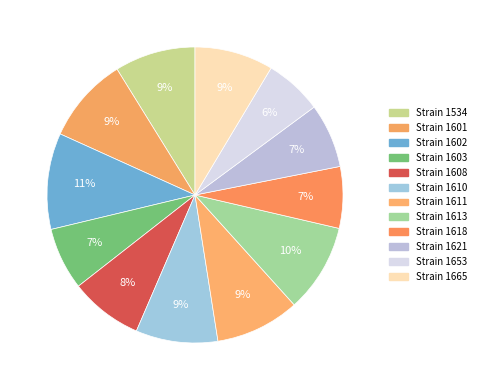

What is the smallest slice in the pie chart?

1653